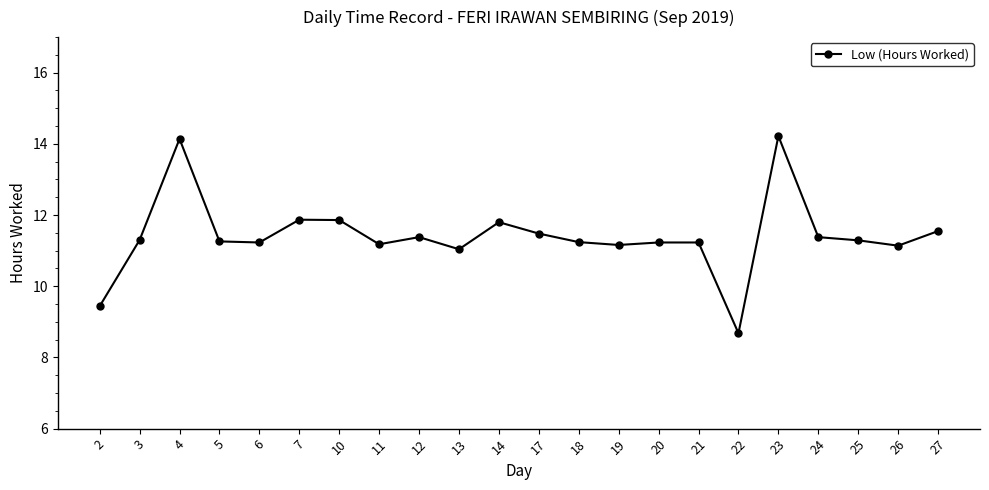

What is the greatest value displayed?

14.2